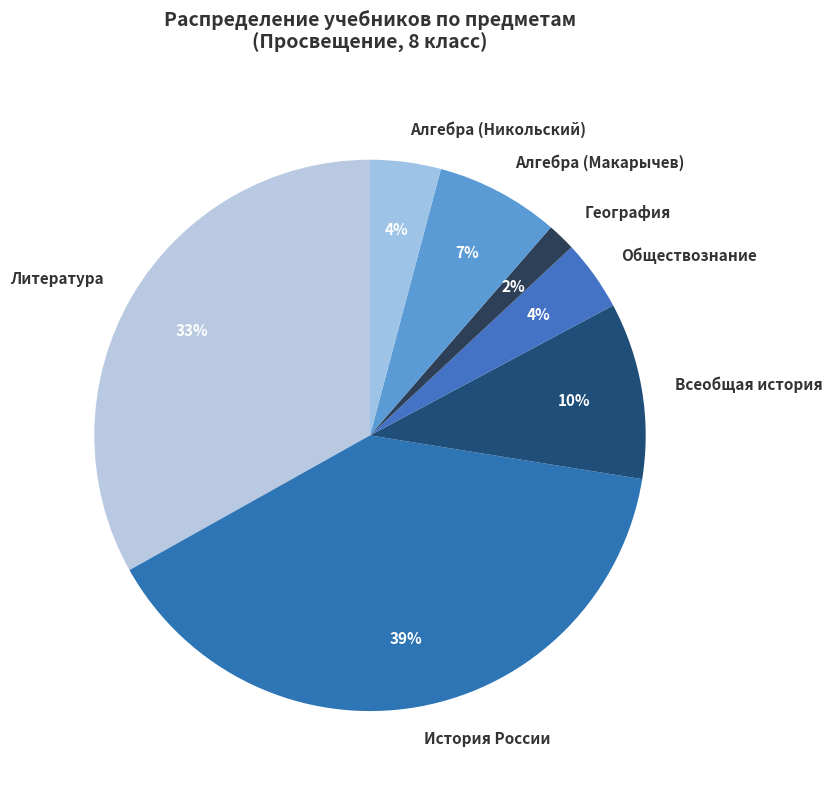

What is the largest slice in the pie chart?

История России